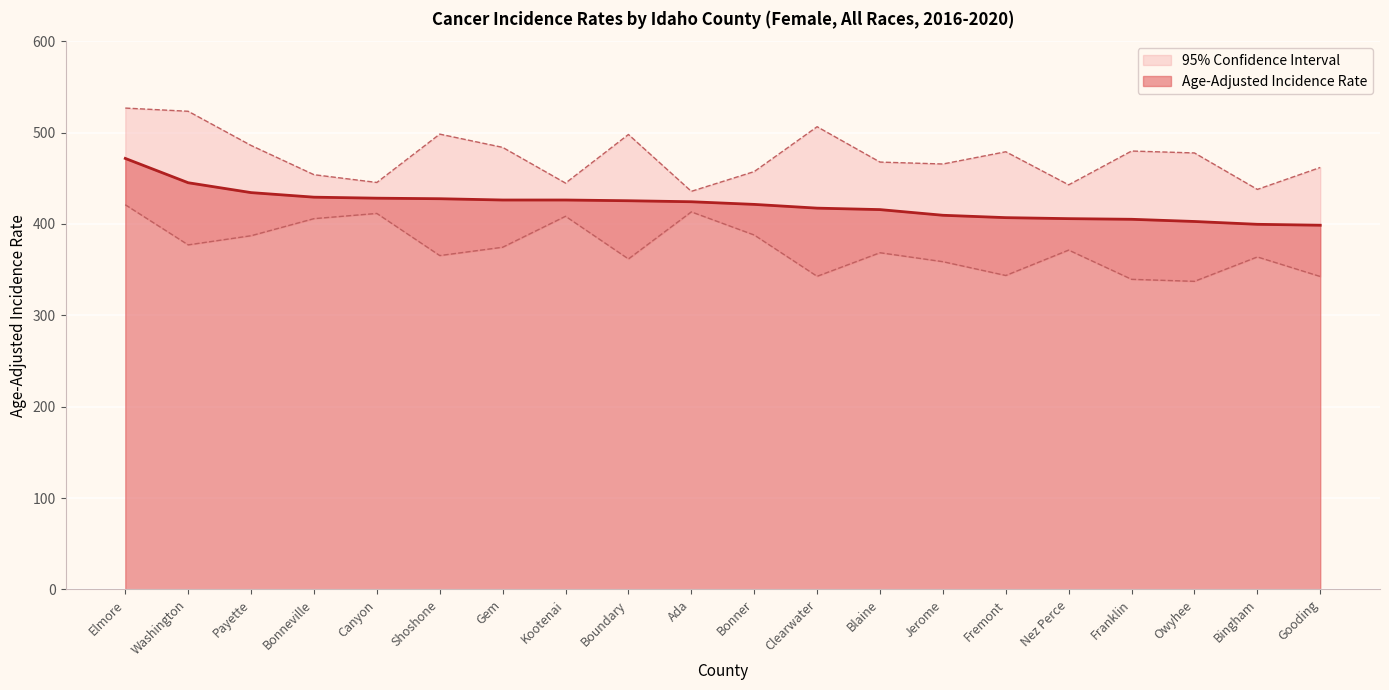

What is the label of the 18th point from the right?

Payette